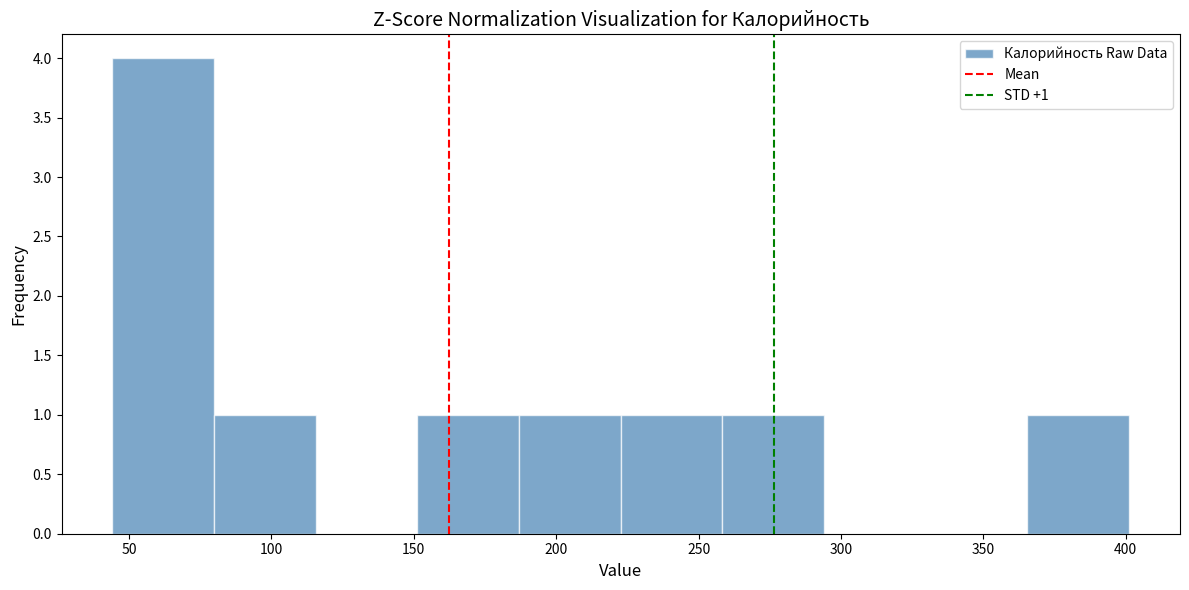

Over which range of the x-axis is the bar tallest?

45 to 80